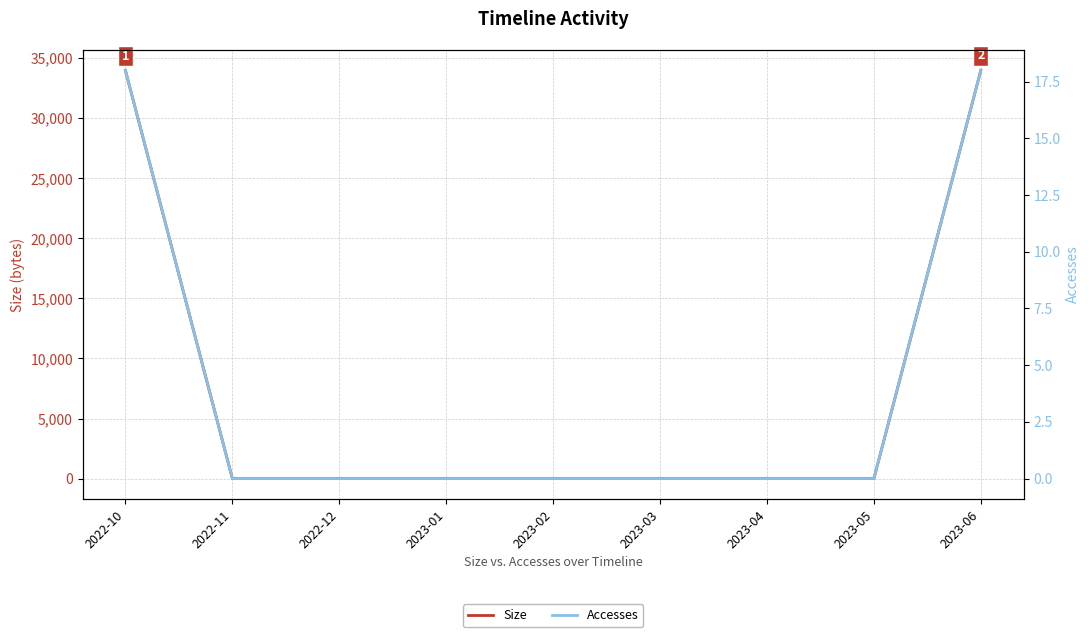

True or false: Accesses has more than 1 interior local peaks.

False